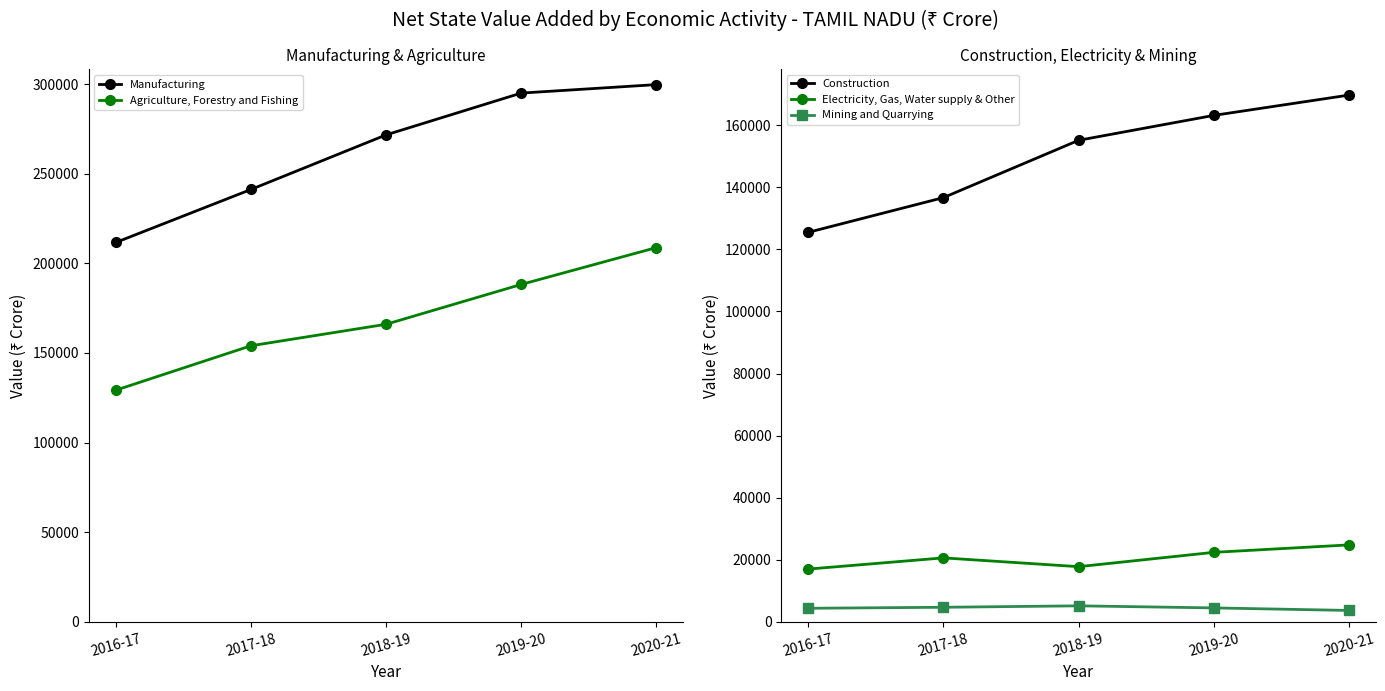

Reading left to right, transcribe all the data shown in this chart.

Manufacturing: 2016-17=211644	2017-18=241194	2018-19=271638	2019-20=294959	2020-21=299679
Agriculture, Forestry and Fishing: 2016-17=129262	2017-18=154028	2018-19=166016	2019-20=188224	2020-21=208782
Construction: 2016-17=125475	2017-18=136651	2018-19=155105	2019-20=163126	2020-21=169666
Electricity, Gas, Water supply & Other: 2016-17=17023	2017-18=20629	2018-19=17797	2019-20=22410	2020-21=24806
Mining and Quarrying: 2016-17=4399	2017-18=4722	2018-19=5187	2019-20=4520	2020-21=3700